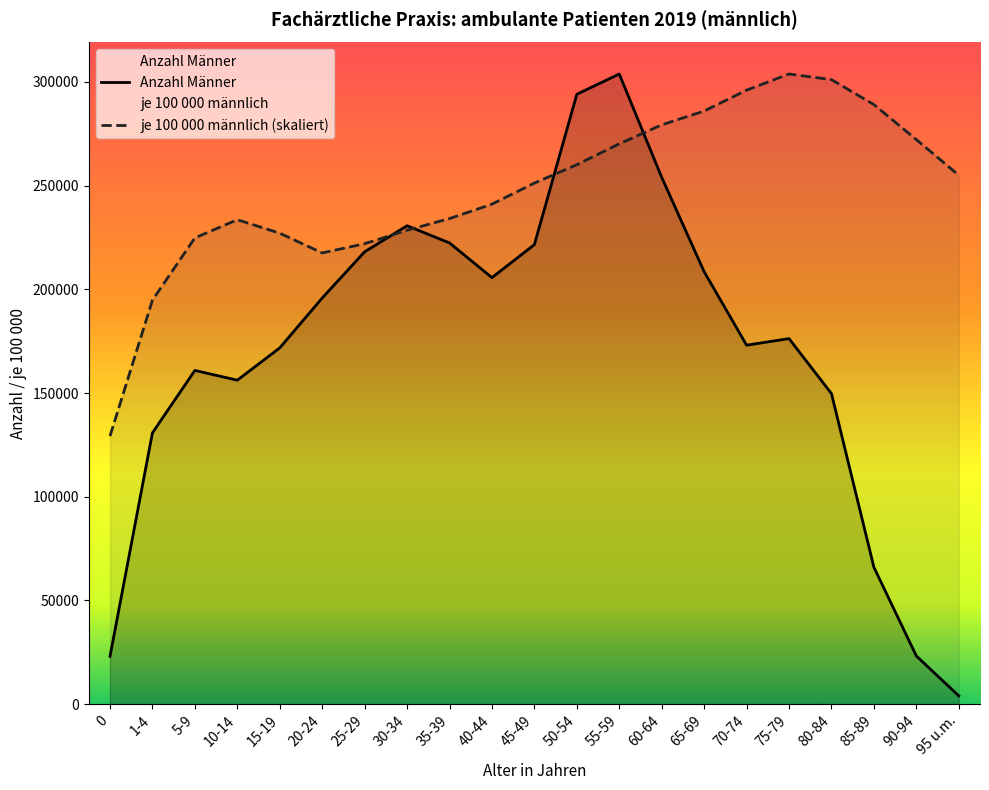

Rank the series at 0 from lowest to highest value.

Anzahl Männer, je 100 000 männlich (skaliert)